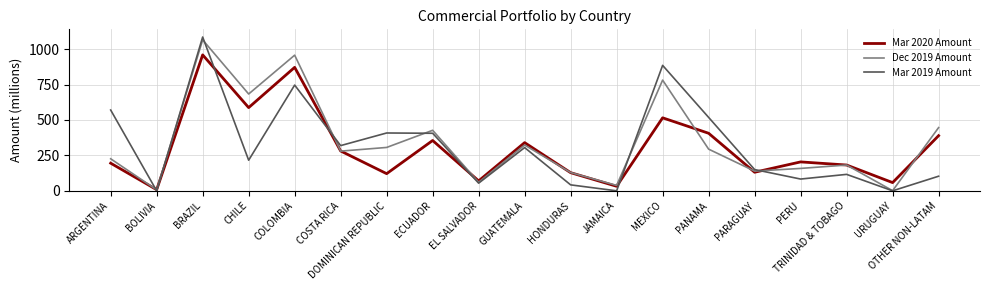

Rank the series by their average value, from lowest to highest.

Mar 2020 Amount, Mar 2019 Amount, Dec 2019 Amount